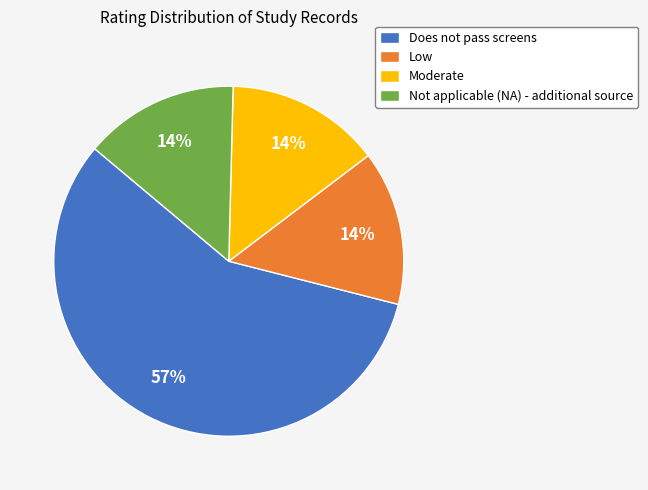

Do Moderate and Low together represent more than half of the pie?

No